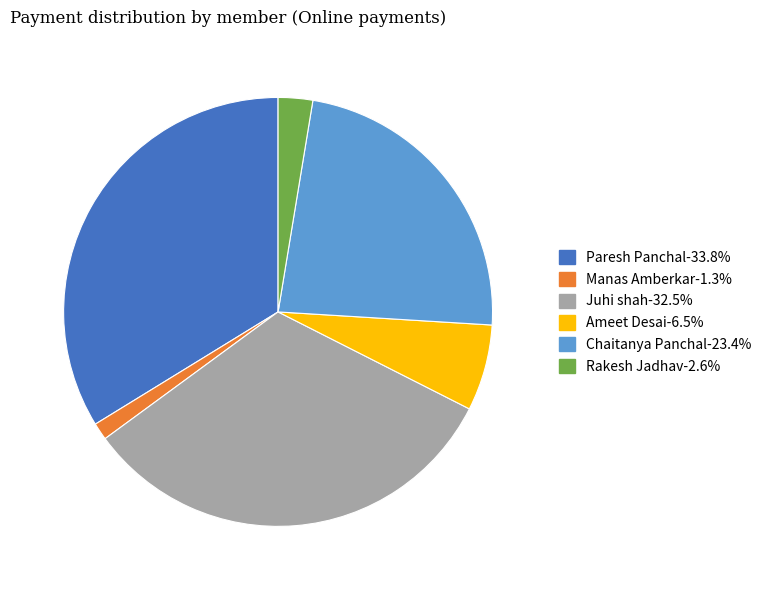

What is the ratio of the value at Ameet Desai to the value at Rakesh Jadhav?

2.5